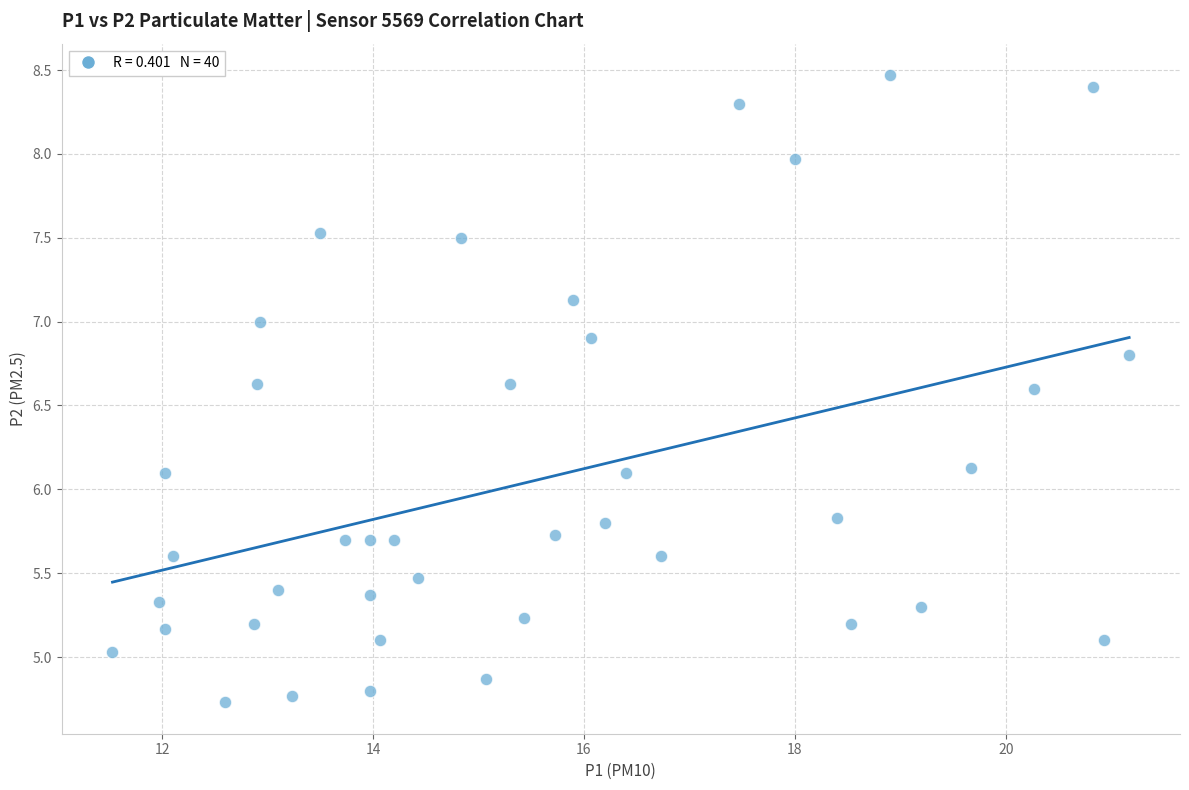

What is the range of X values (max minus min)?

9.6